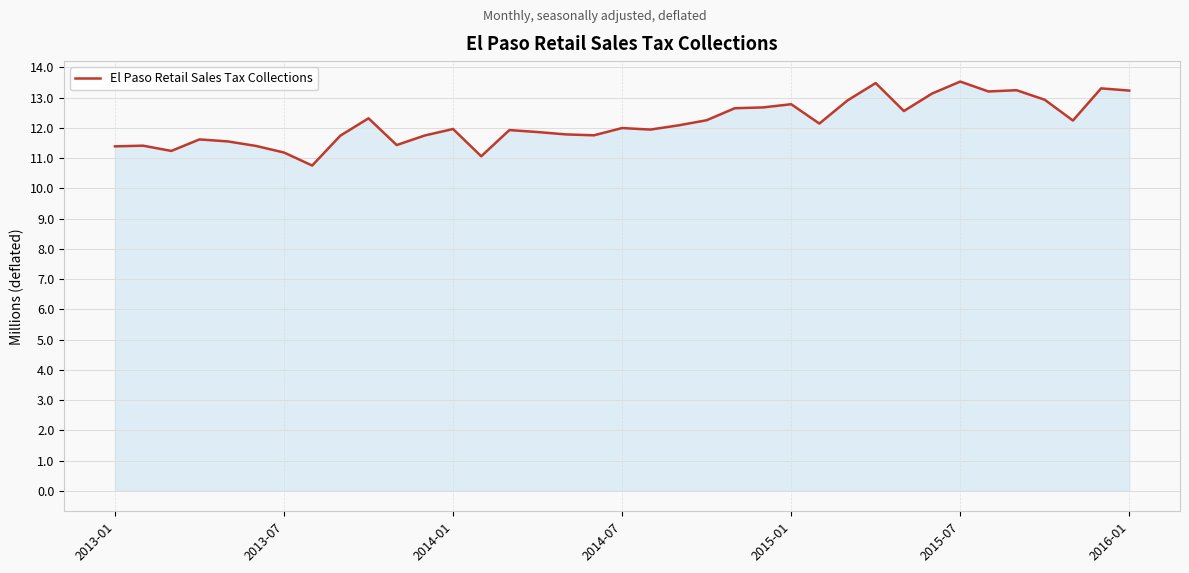

What is the maximum value shown in the chart?

13.5